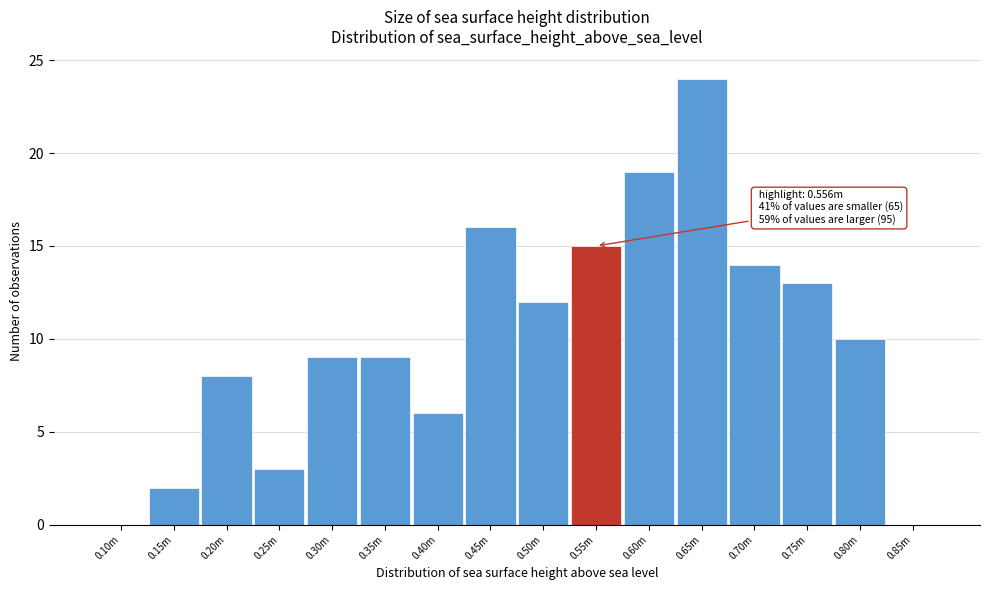

Reading right to left, transcribe all the data shown in this chart.

0.85m=0	0.80m=10	0.75m=13	0.70m=14	0.65m=24	0.60m=19	0.55m=15	0.50m=12	0.45m=16	0.40m=6	0.35m=9	0.30m=9	0.25m=3	0.20m=8	0.15m=2	0.10m=0